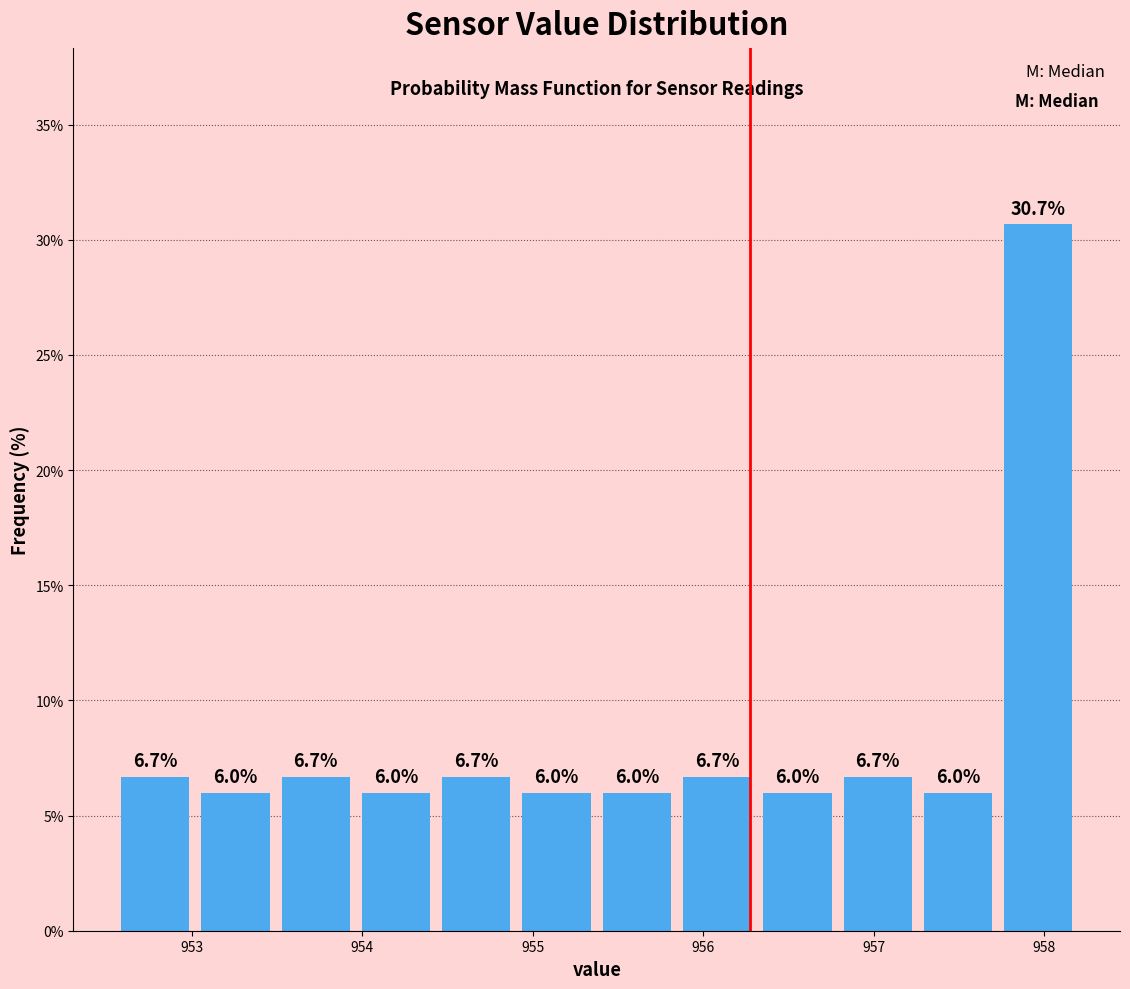

What is the height of the bar covering 954.9 to 955.4 on the x-axis? The bar edges are not printed on the chart, so give them approximately, as read against the axis.

6.0